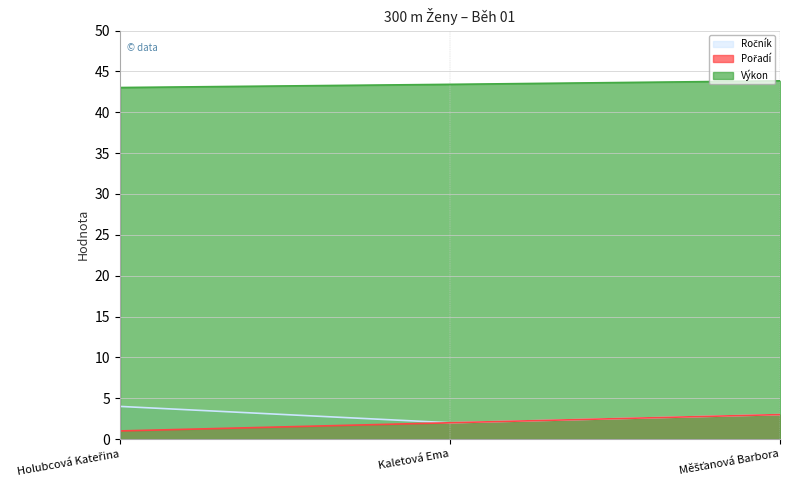

Between Kaletová Ema and Holubcová Kateřina, which is larger?

Holubcová Kateřina